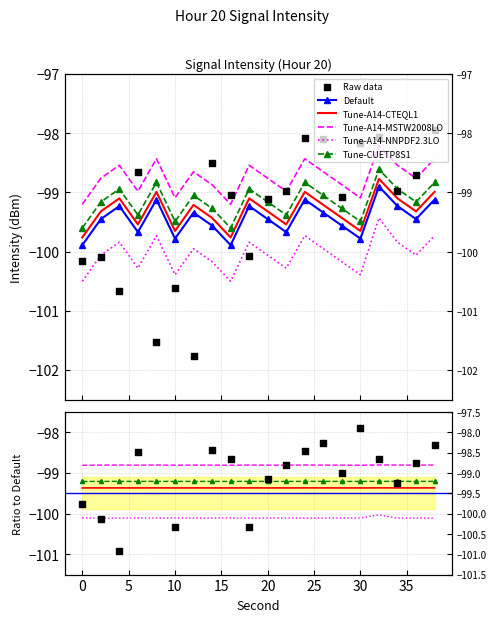

Which series has the largest total across all categories?

Tune-A14-MSTW2008LO